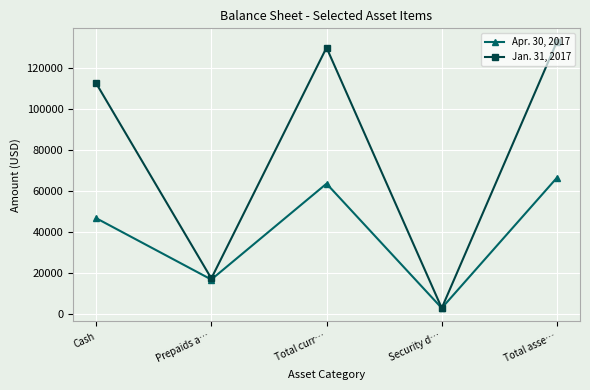

How many lines are shown in the chart?

2